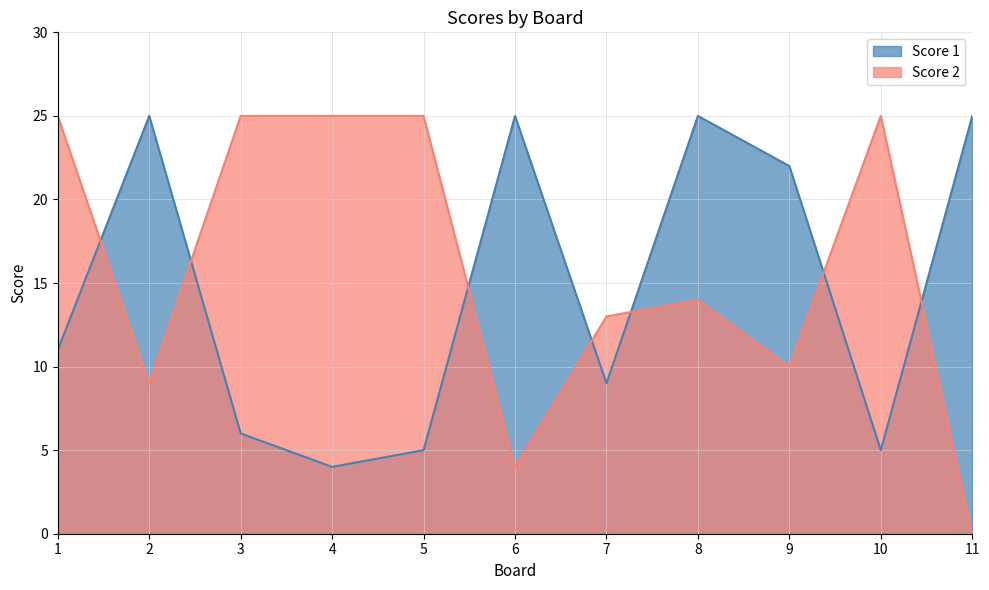

The Score 2 series shows 4 at 6. True or false?

True